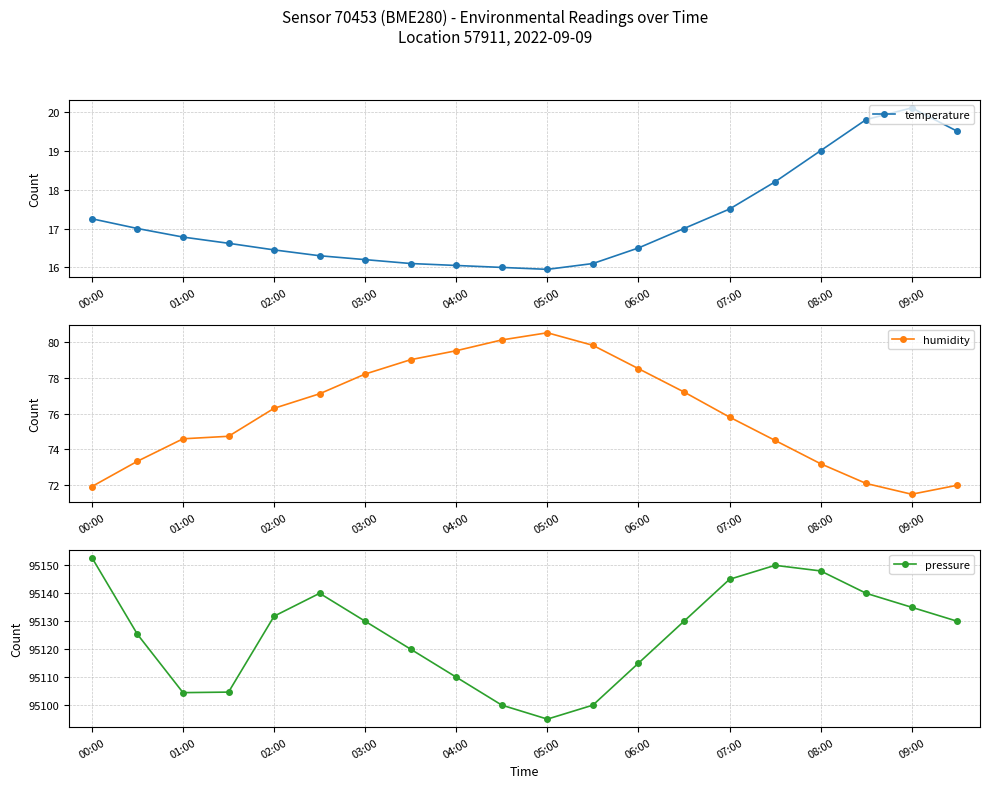

How many data points in temperature are above 16?

18